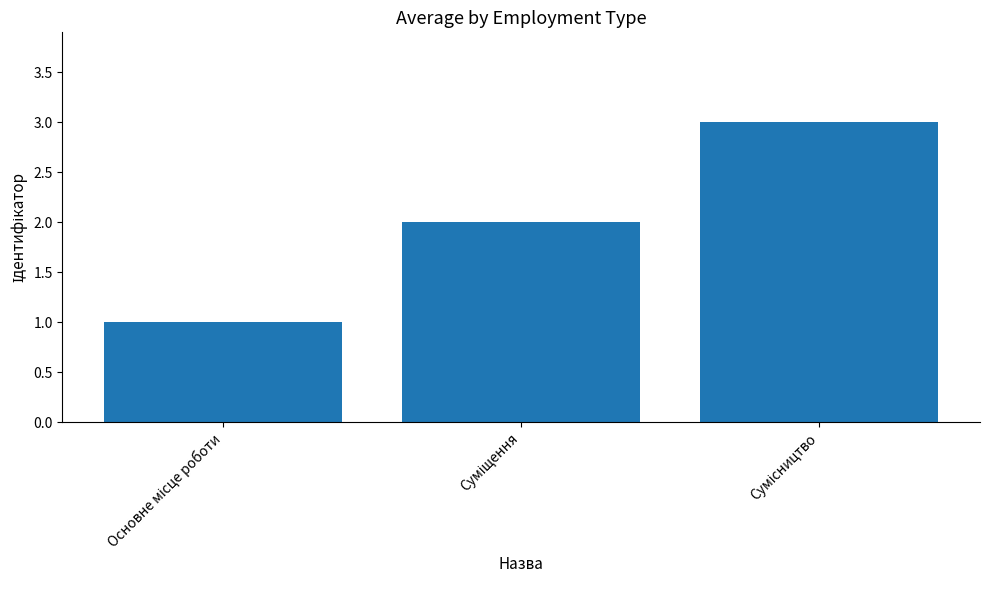

Does the chart contain any negative values?

No